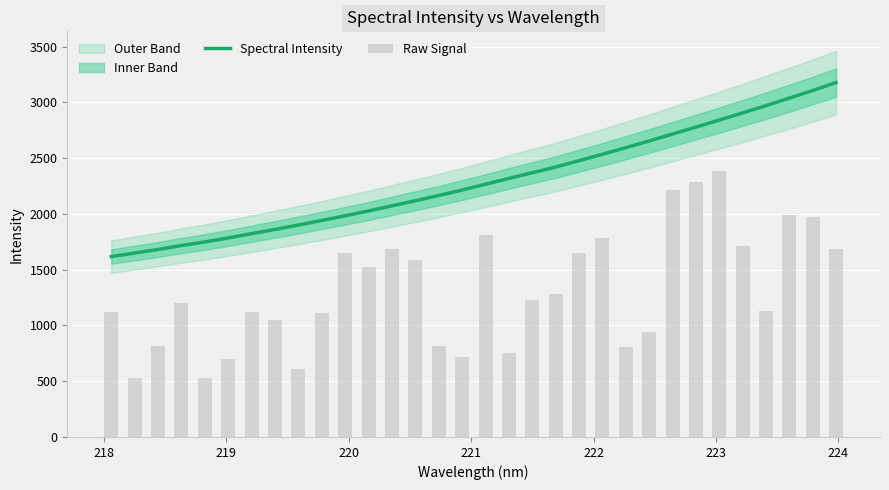

Does the chart contain stacked bars?

No